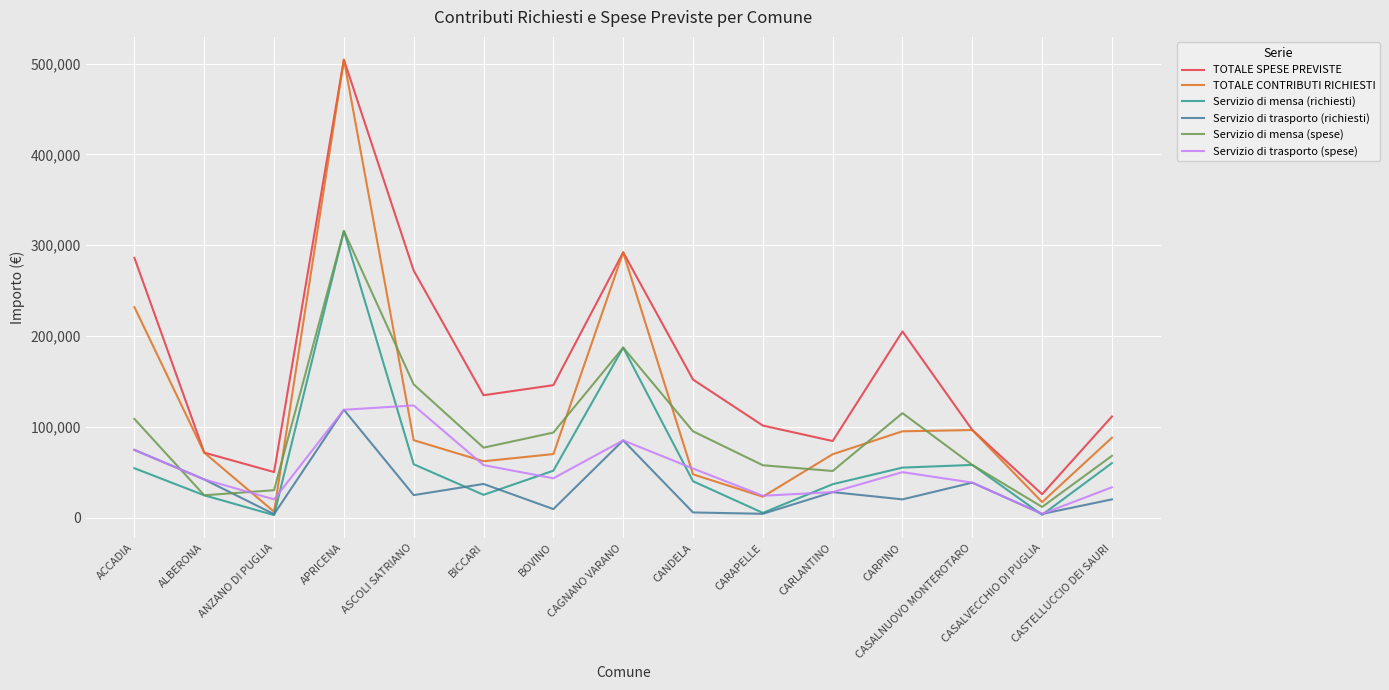

True or false: Servizio di mensa (spese) and TOTALE SPESE PREVISTE intersect in this chart.

False